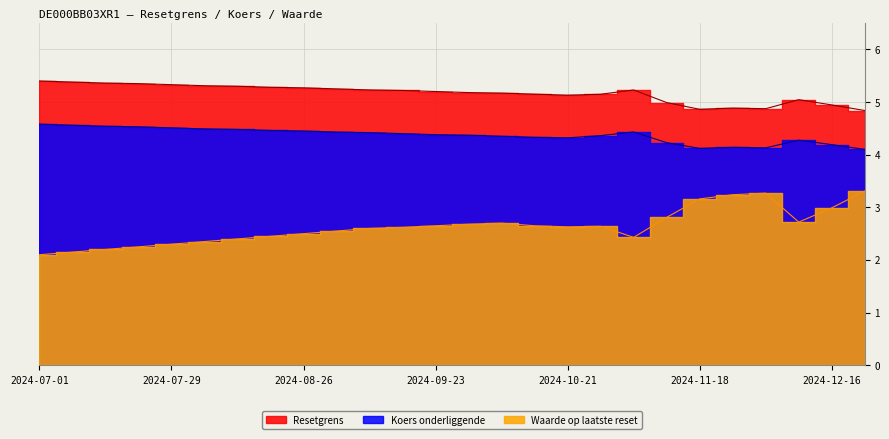

At which label is Resetgrens closest to 5?

2024-11-11